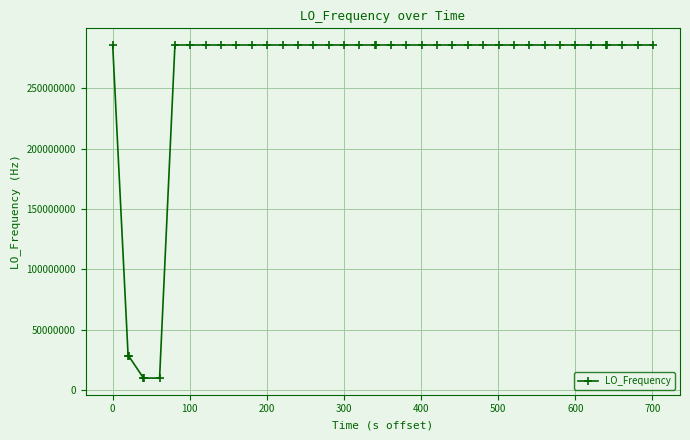

What is the maximum value shown in the chart?

286047053.2